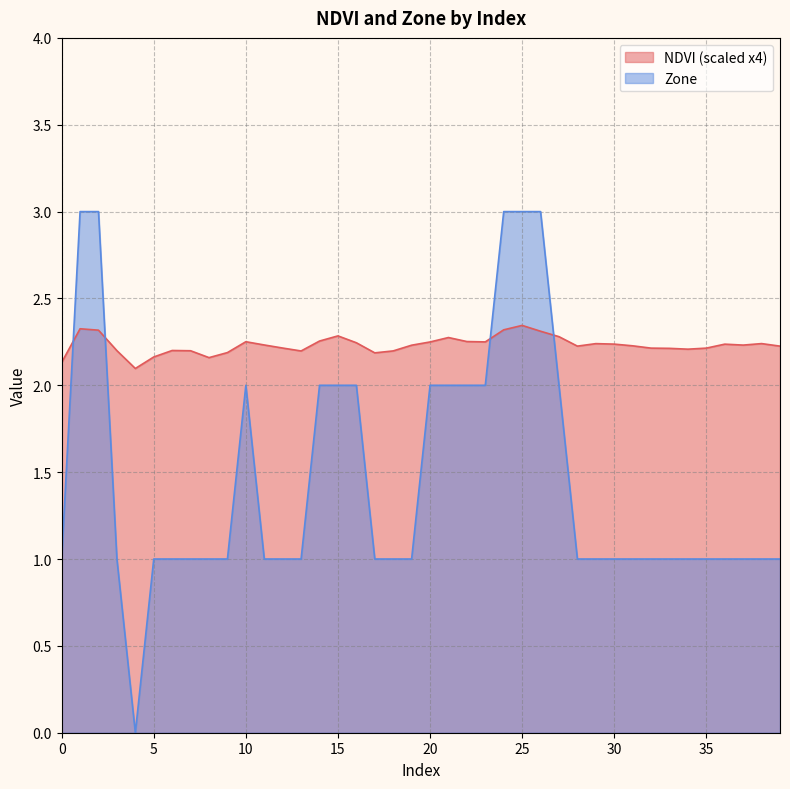

How many distinct data groups are displayed?

2